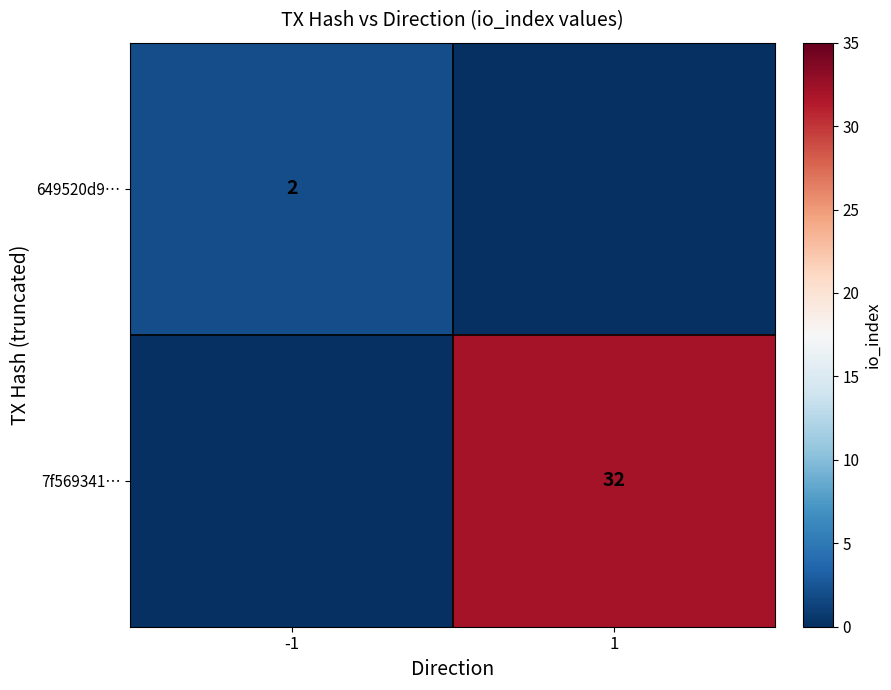

The value of 7f569341… at 1 is 17. True or false?

False